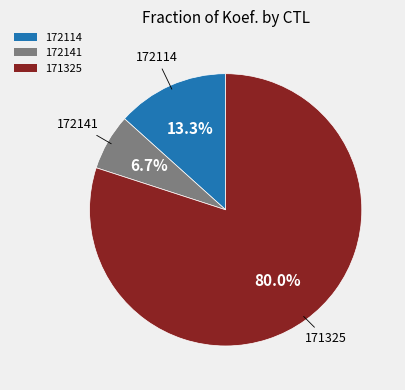

Approximately how many times larger is the value at 172141 compared to 172114?

0.5